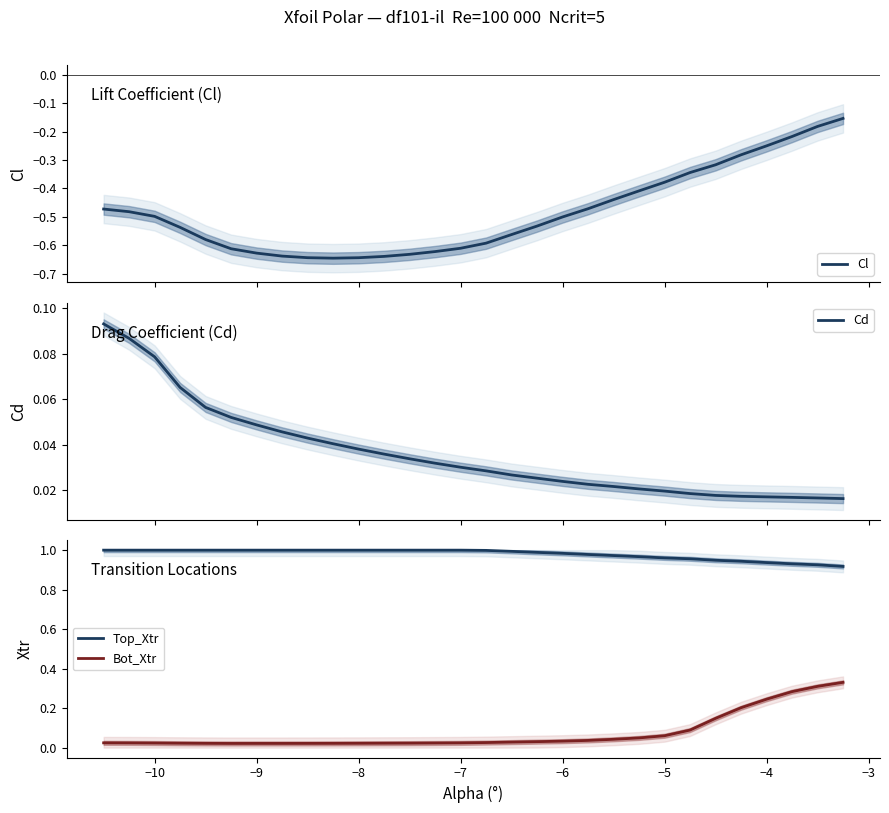

True or false: Cl has a value of -0.3 at 17.

False